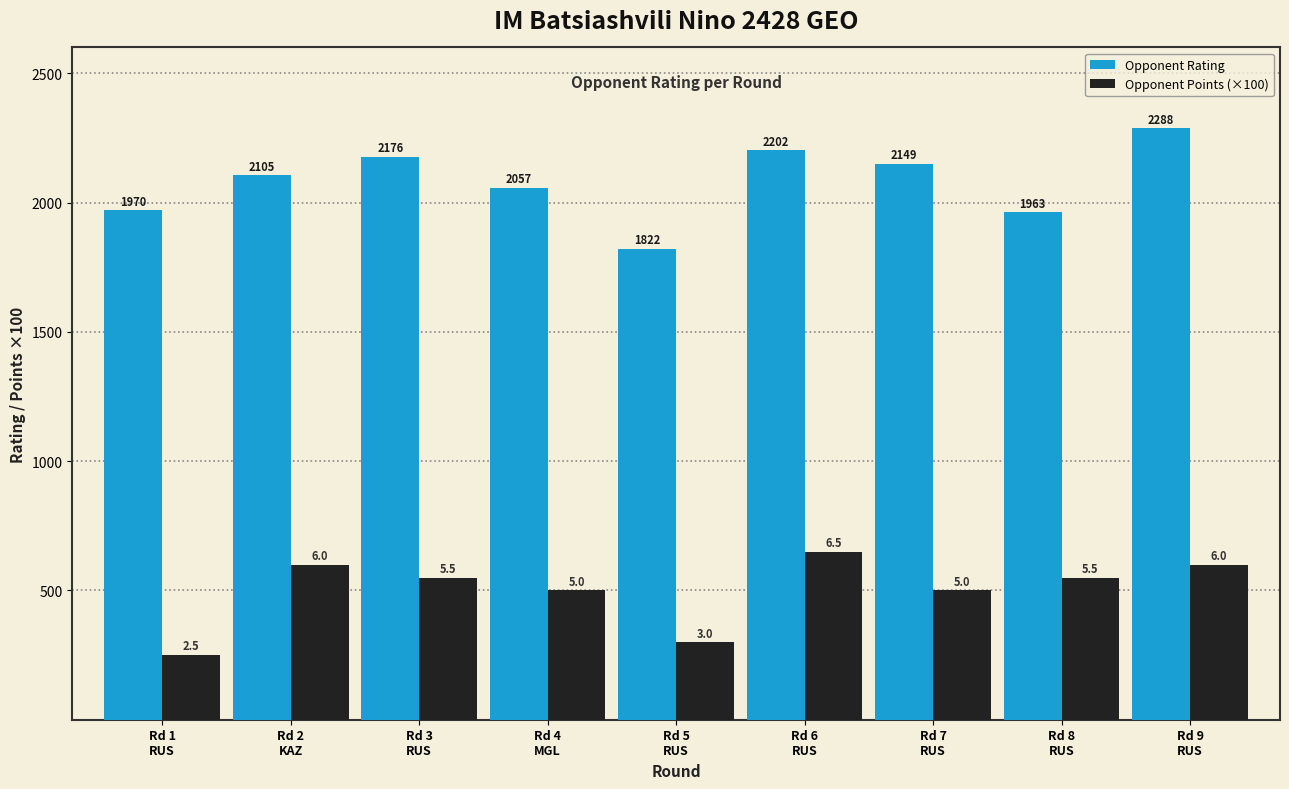

What is the total value across all series at Rd 6
RUS?

2852